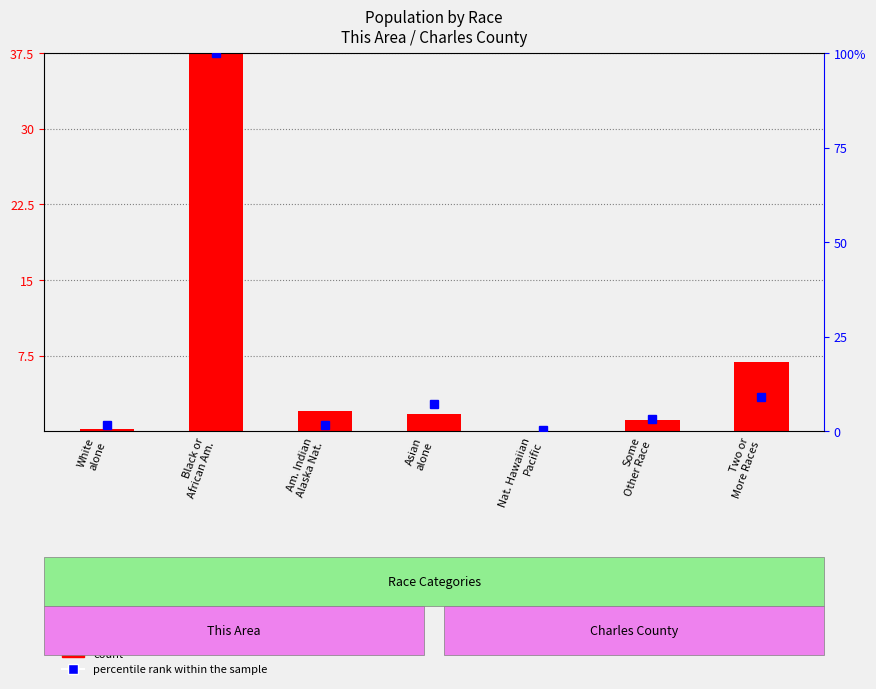

Reading left to right, list all the values displayed in this chart.

count: 0.2	37.5	2.0	1.7	0.0	1.1	6.8
percentile rank within the sample: 1.6	100.0	1.6	7.3	0.2	3.3	9.1